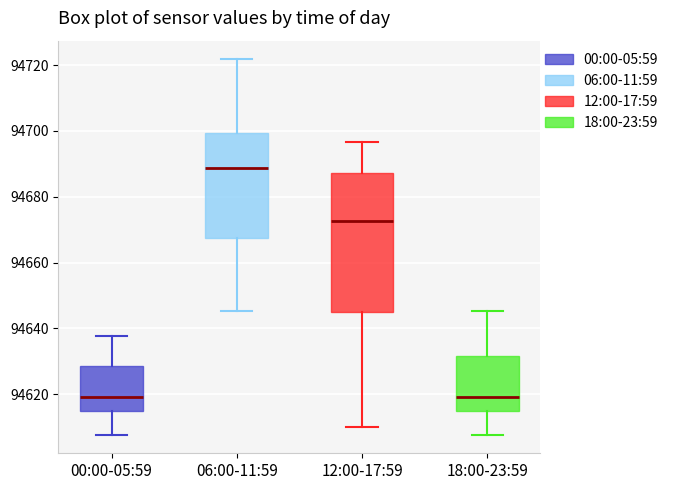

Where does the lower whisker of the box for 00:00-05:59 end on the y-axis? The values are not printed on the chart, so give them approximately, as read against the axis.

94608